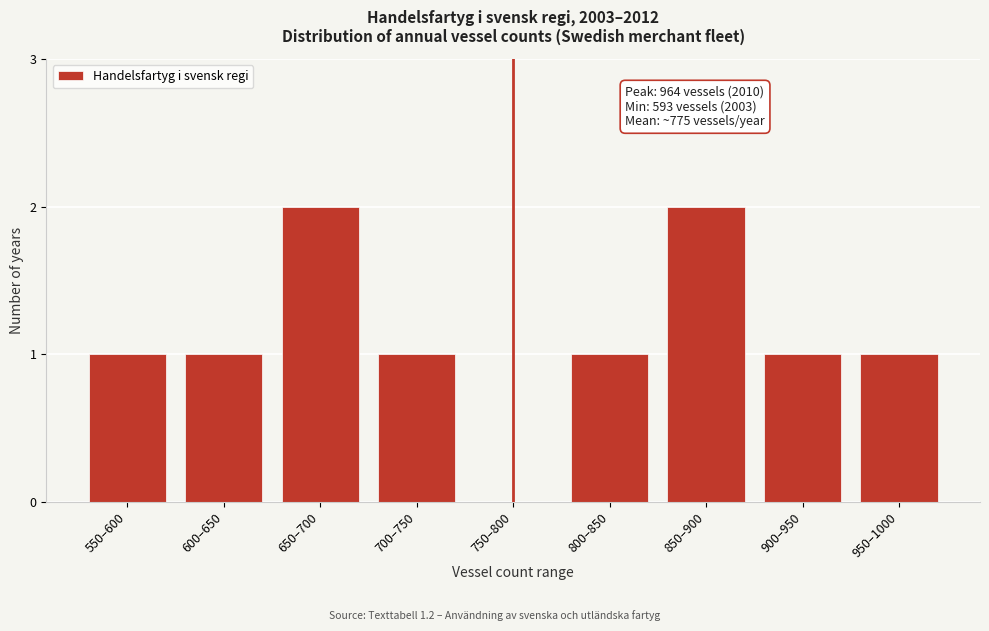

Reading left to right, transcribe all the data shown in this chart.

550–600=1	600–650=1	650–700=2	700–750=1	750–800=0	800–850=1	850–900=2	900–950=1	950–1000=1